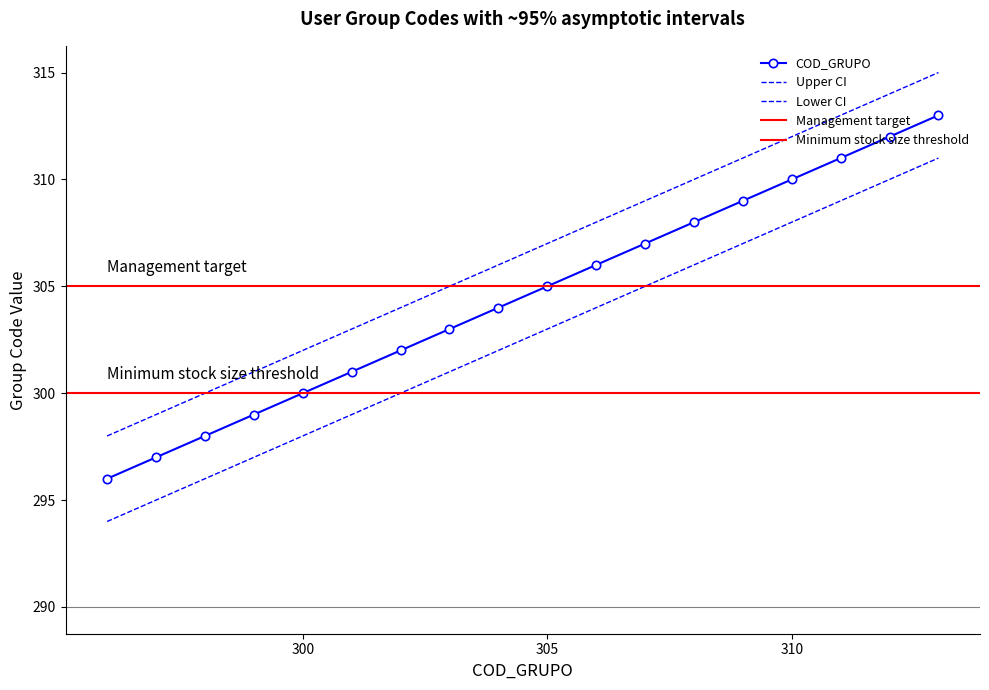

At which category is the sum across all series the highest?

313